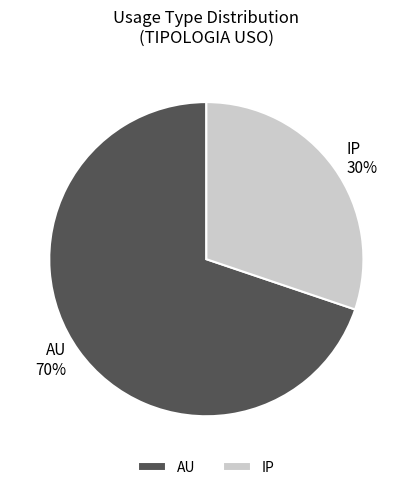

What is the ratio of the value at AU to the value at IP?

2.3